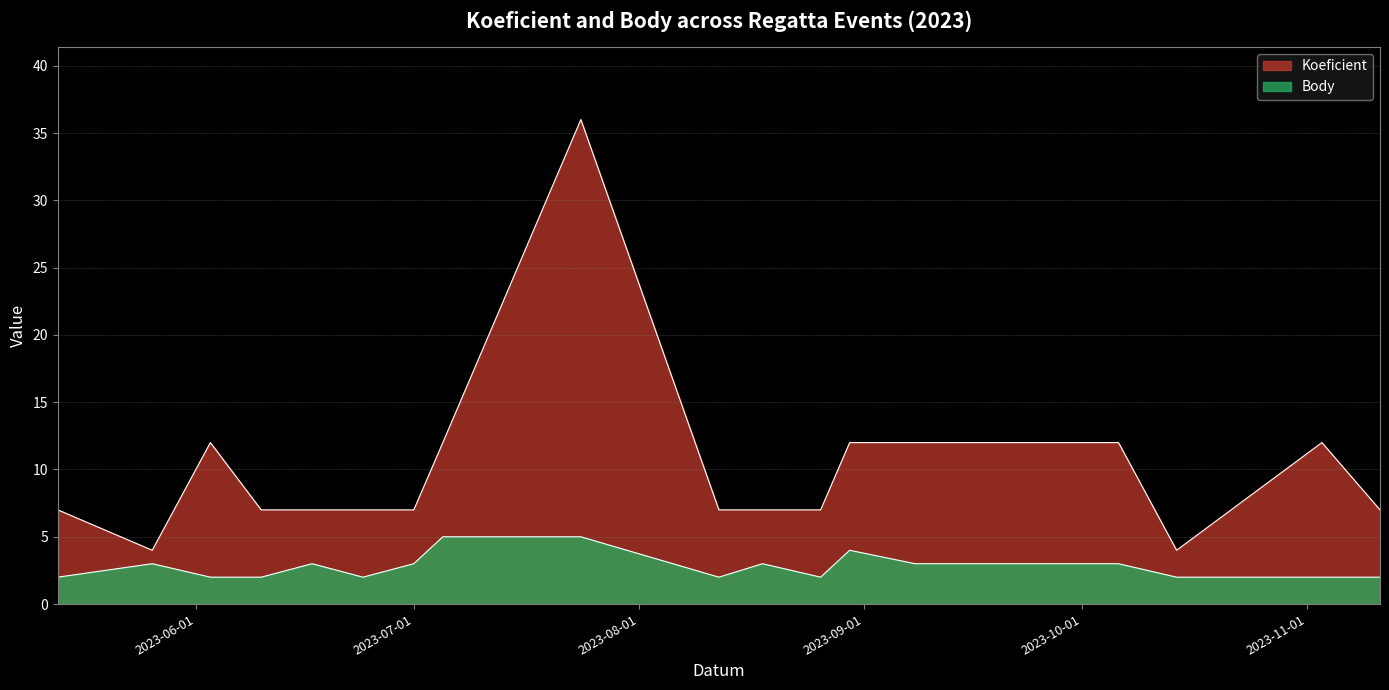

Where is Koeficient nearest to the value 20?

2023-06-03